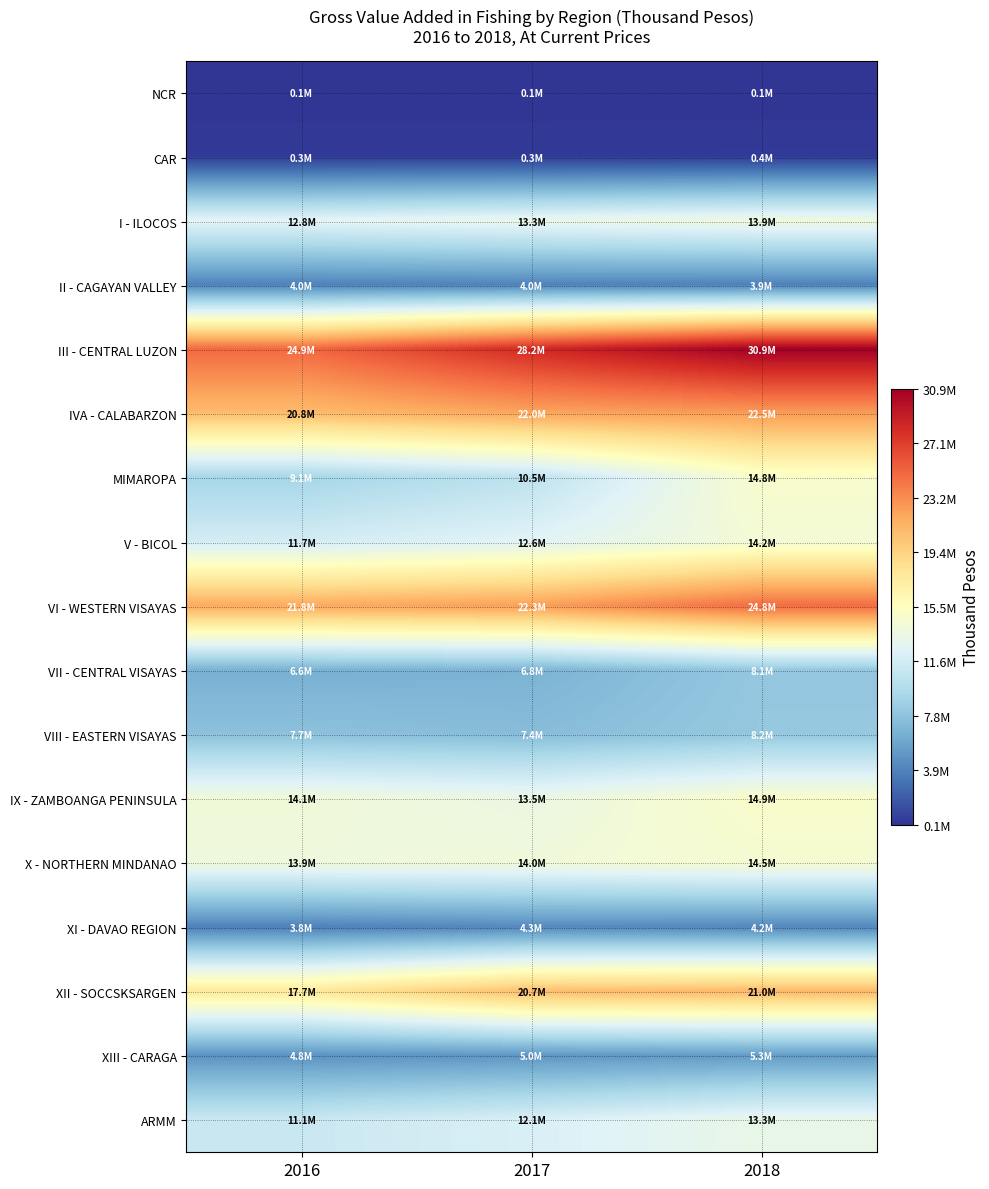

Reading right to left, transcribe all the data shown in this chart.

NCR: 2018=96005	2017=87266	2016=84191
CAR: 2018=353473	2017=339758	2016=343633
I - ILOCOS: 2018=13859425	2017=13328336	2016=12765983
II - CAGAYAN VALLEY: 2018=3882716	2017=4007663	2016=3953821
III - CENTRAL LUZON: 2018=30910435	2017=28186124	2016=24897746
IVA - CALABARZON: 2018=22456474	2017=22018158	2016=20756380
MIMAROPA: 2018=14811093	2017=10479615	2016=9123942
V - BICOL: 2018=14235957	2017=12602026	2016=11738134
VI - WESTERN VISAYAS: 2018=24755145	2017=22315995	2016=21793042
VII - CENTRAL VISAYAS: 2018=8120218	2017=6775080	2016=6594345
VIII - EASTERN VISAYAS: 2018=8173263	2017=7412208	2016=7712530
IX - ZAMBOANGA PENINSULA: 2018=14906732	2017=13538156	2016=14058517
X - NORTHERN MINDANAO: 2018=14499135	2017=13998805	2016=13895759
XI - DAVAO REGION: 2018=4209562	2017=4315913	2016=3844214
XII - SOCCSKSARGEN: 2018=20984147	2017=20702517	2016=17672497
XIII - CARAGA: 2018=5293205	2017=4991957	2016=4816276
ARMM: 2018=13322466	2017=12097181	2016=11139501